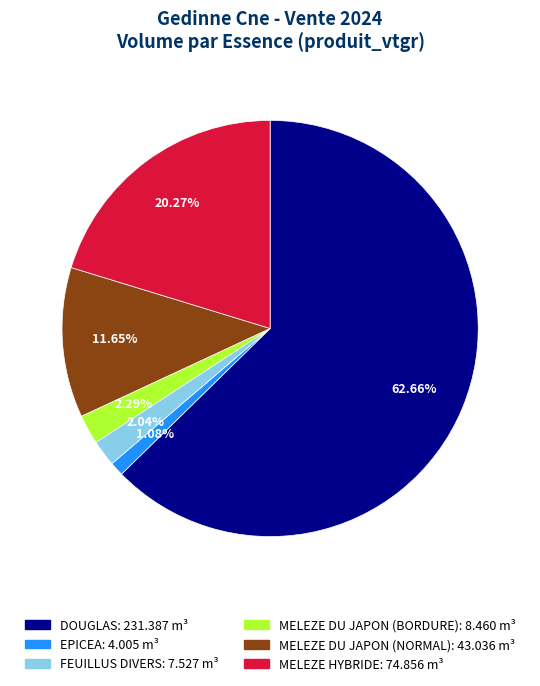

What percentage do FEUILLUS DIVERS and MELEZE HYBRIDE together represent?

22.3%